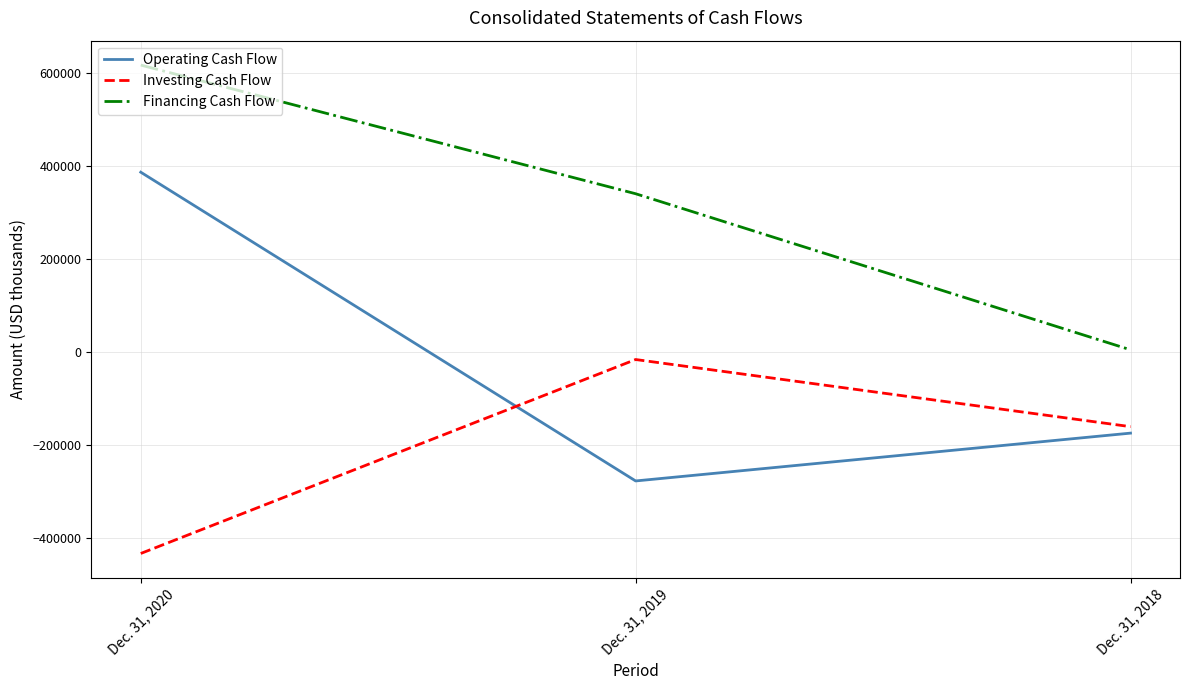

The value of Financing Cash Flow at Dec. 31, 2020 is 617759. True or false?

True